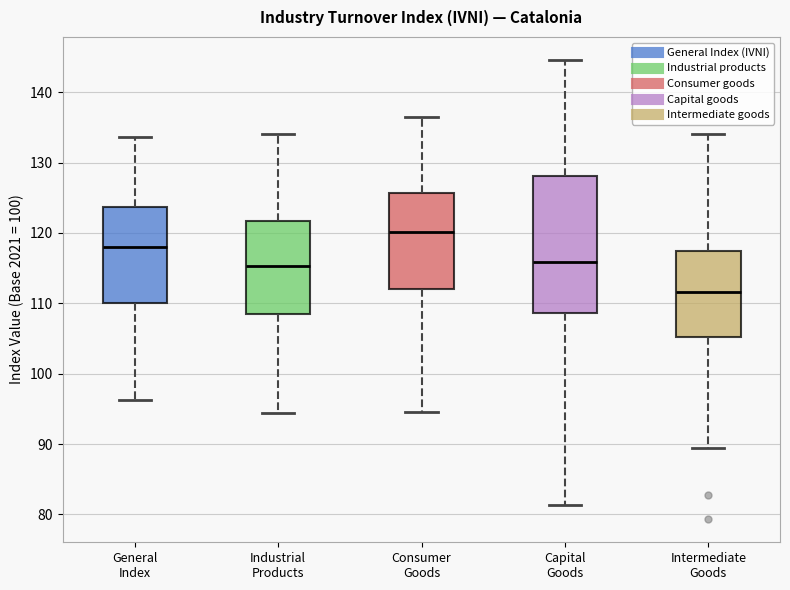

Where does the lower whisker of the box for Consumer Goods end on the y-axis? The values are not printed on the chart, so give them approximately, as read against the axis.

95